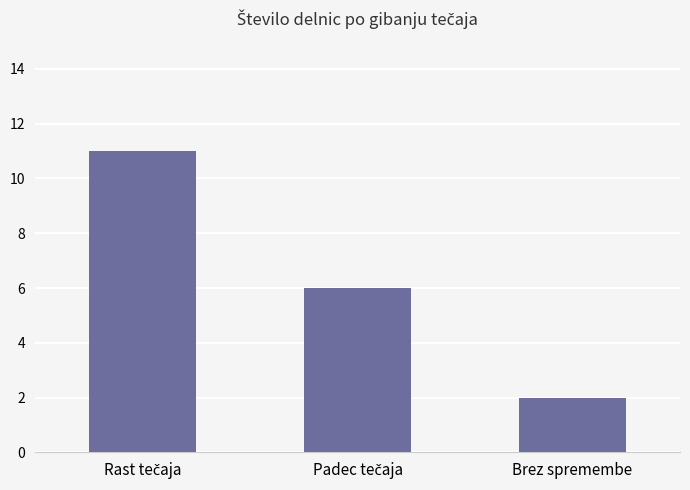

What position from the right is Brez spremembe?

1